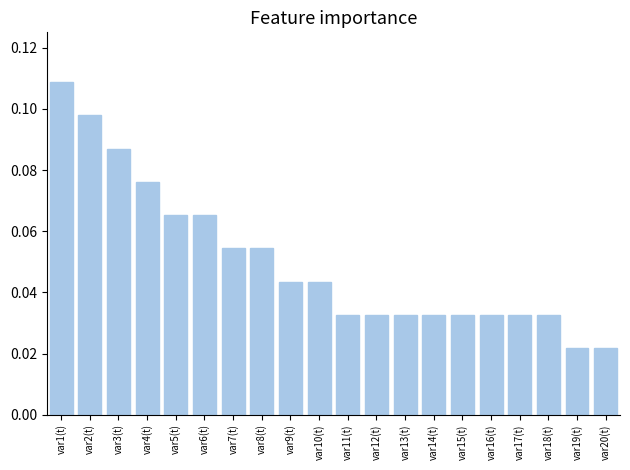

Does the chart contain any negative values?

No